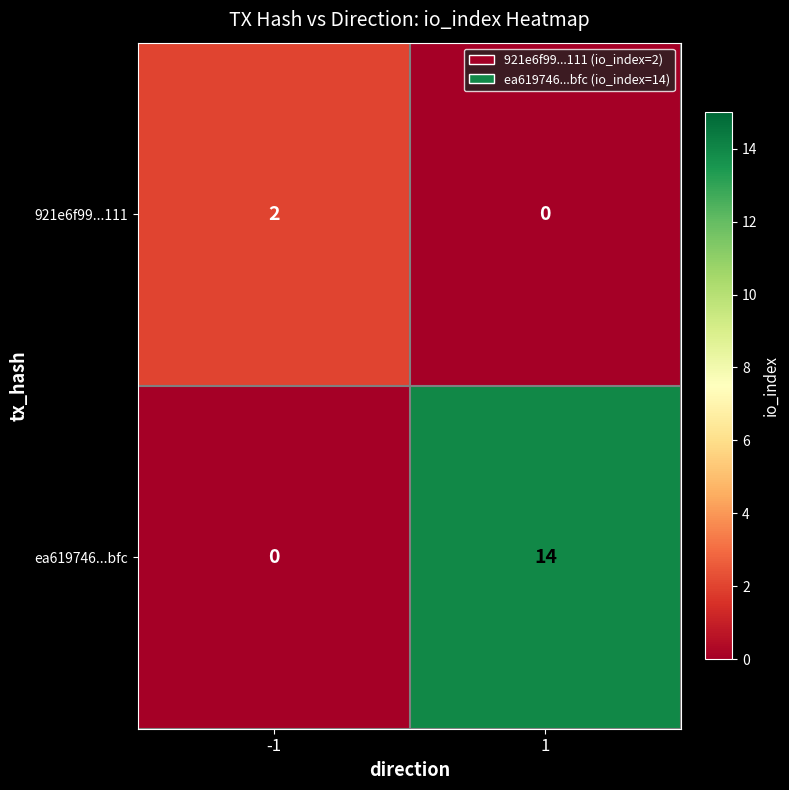

Count the number of data series in this chart.

2